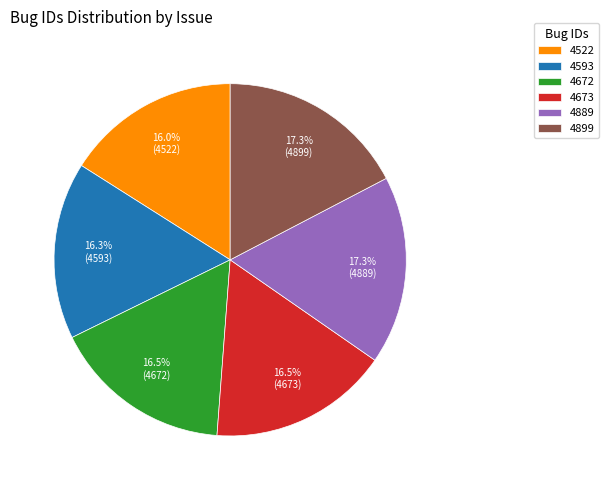

Does any single category account for the majority?

No